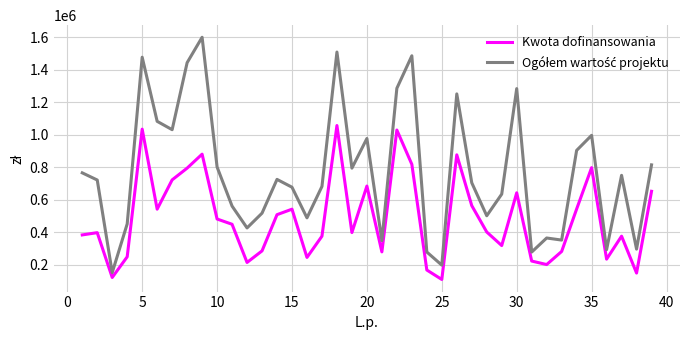

What is the maximum value for Kwota dofinansowania?

1055254.2